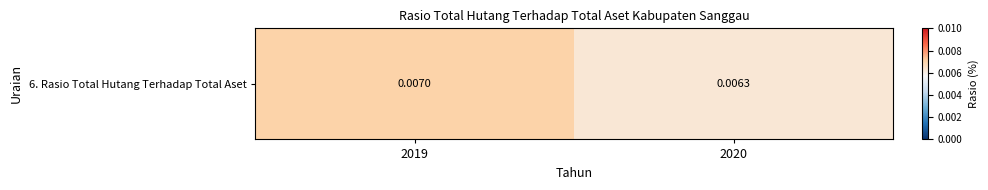

Between 2019 and 2020, which is larger?

2019